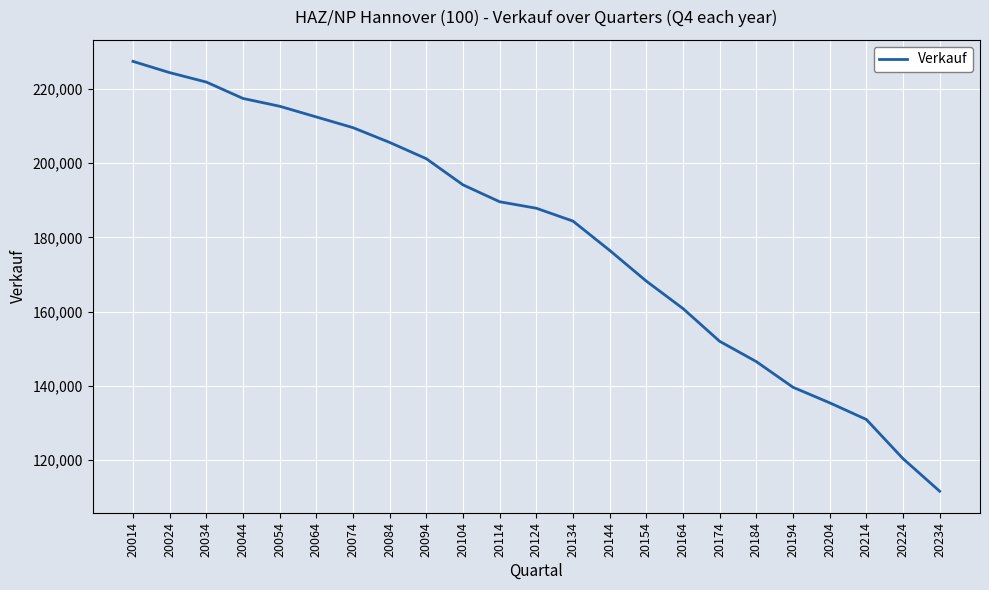

Between 20024 and 20084, which is larger?

20024